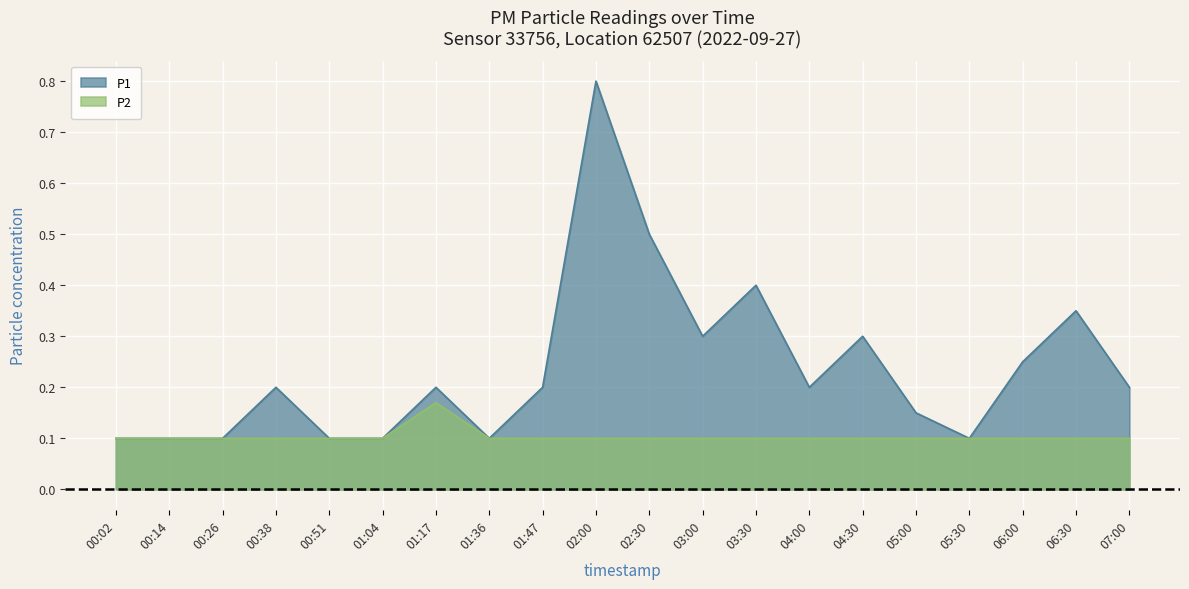

True or false: P2 and P1 intersect in this chart.

False